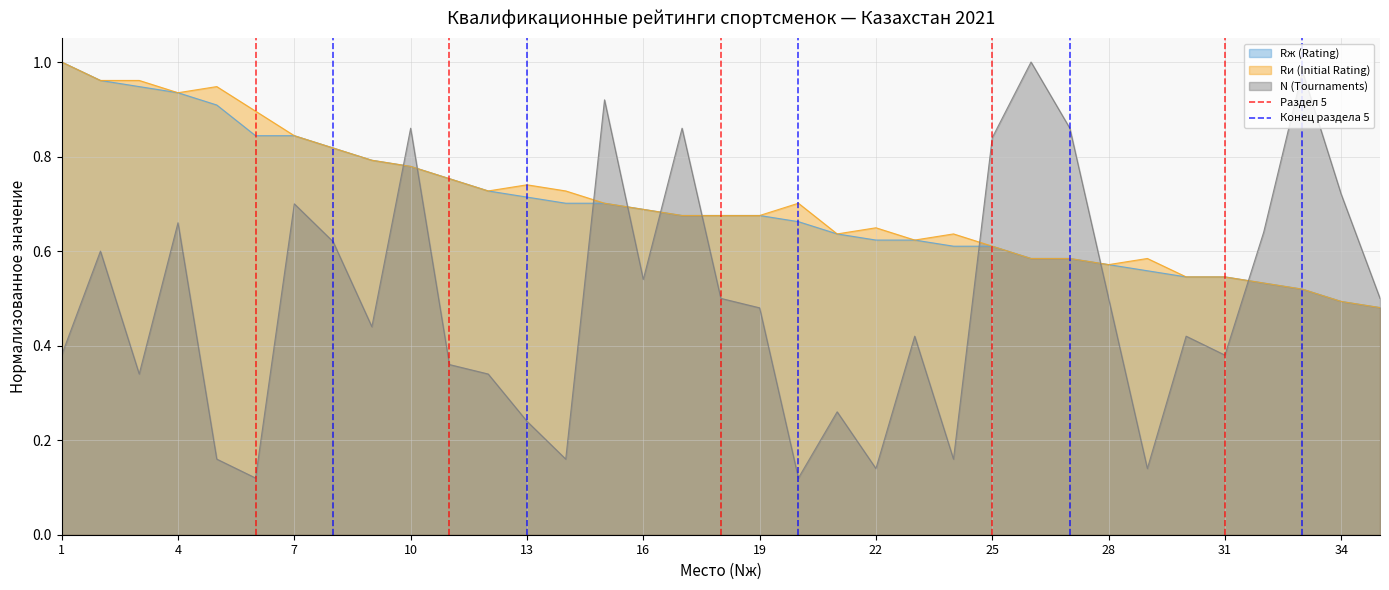

Is the value of Rж (Rating) at 25 greater than the value of Rи (Initial Rating) at 22?

No